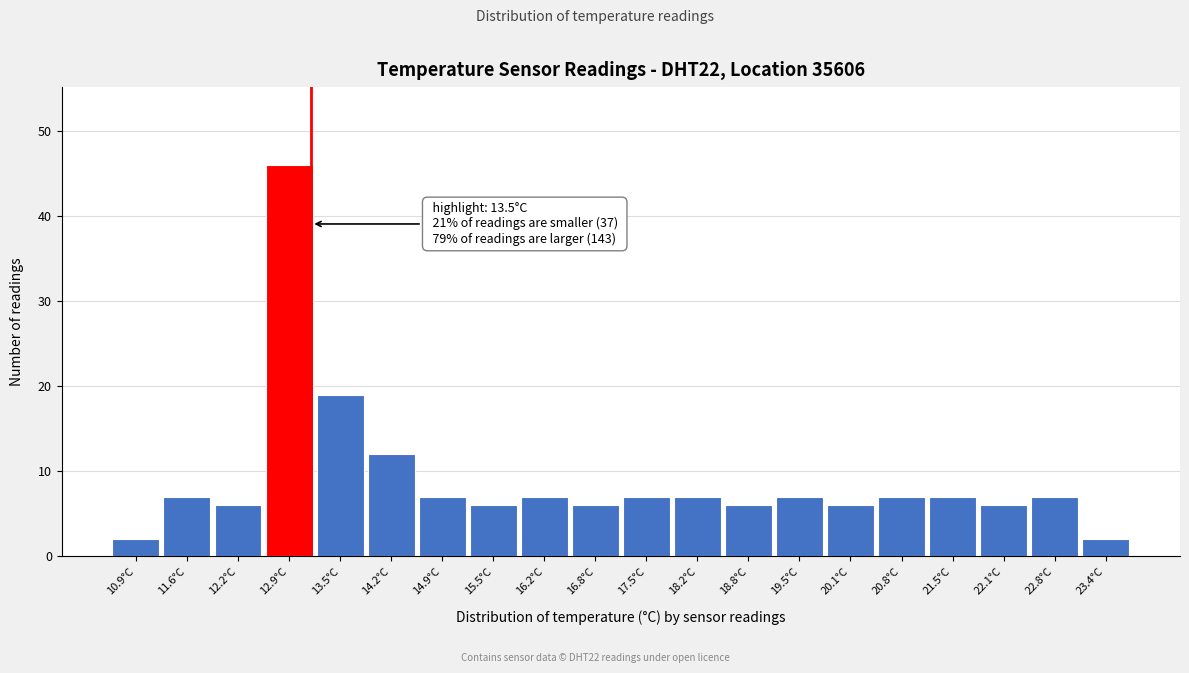

Reading left to right, extract all data points from this chart.

10.9°C=2	11.6°C=7	12.2°C=6	12.9°C=46	13.5°C=19	14.2°C=12	14.9°C=7	15.5°C=6	16.2°C=7	16.8°C=6	17.5°C=7	18.2°C=7	18.8°C=6	19.5°C=7	20.1°C=6	20.8°C=7	21.5°C=7	22.1°C=6	22.8°C=7	23.4°C=2